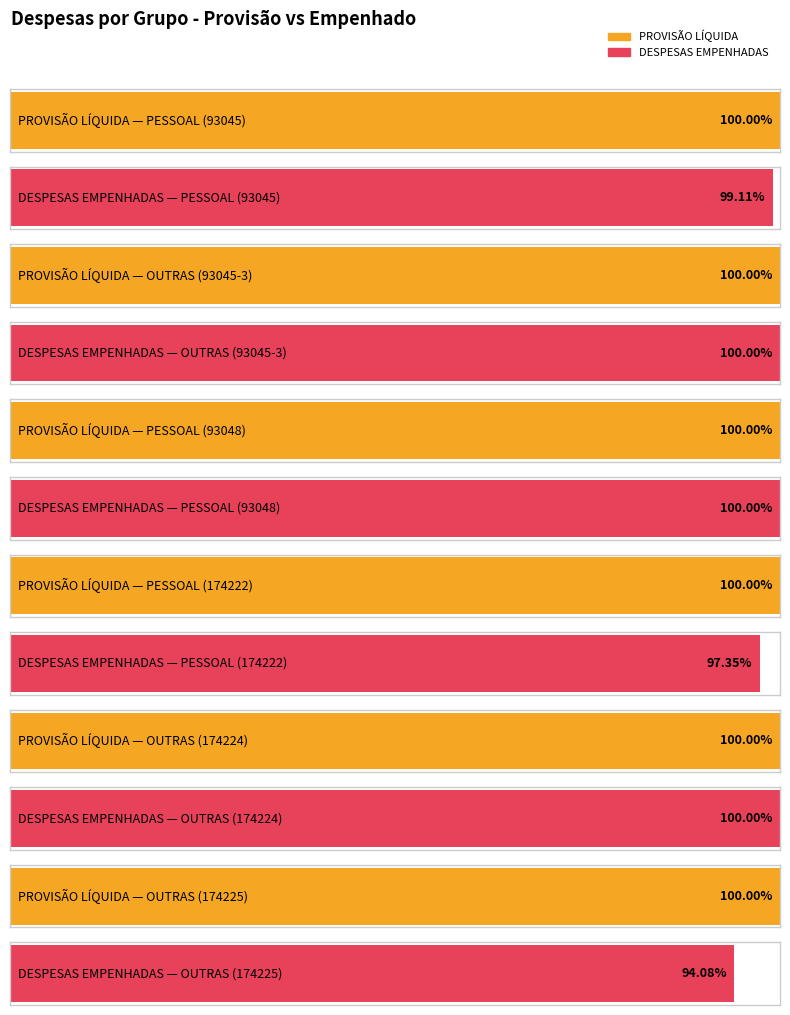

At PESSOAL (93045), list the series in order from smallest to largest.

DESPESAS EMPENHADAS, PROVISÃO LÍQUIDA